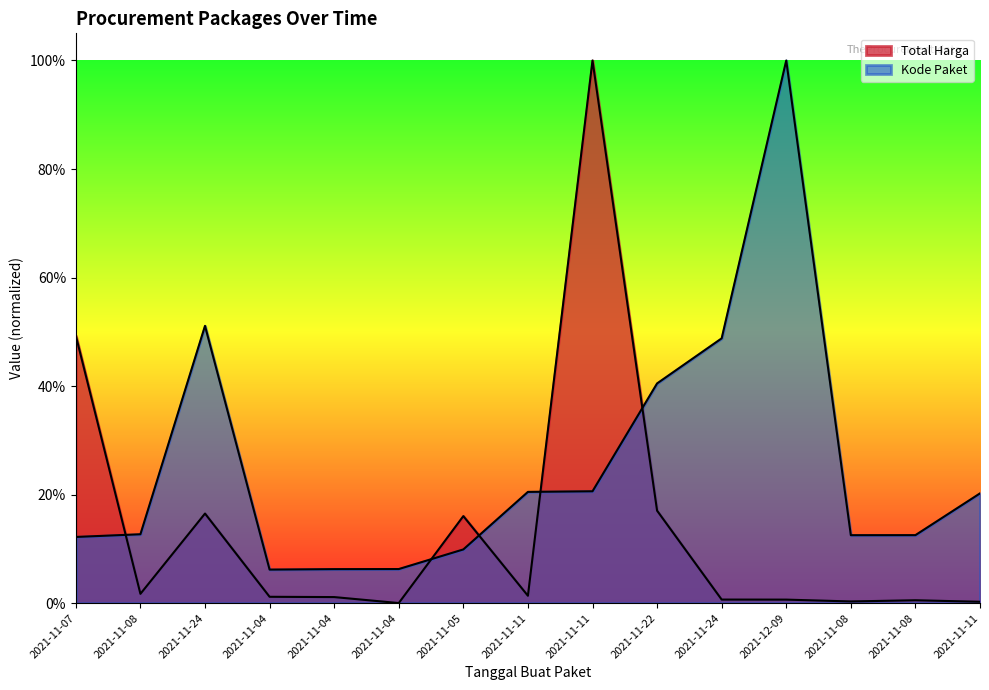

The value of Kode Paket at 2021-11-04 is 0.1. True or false?

False